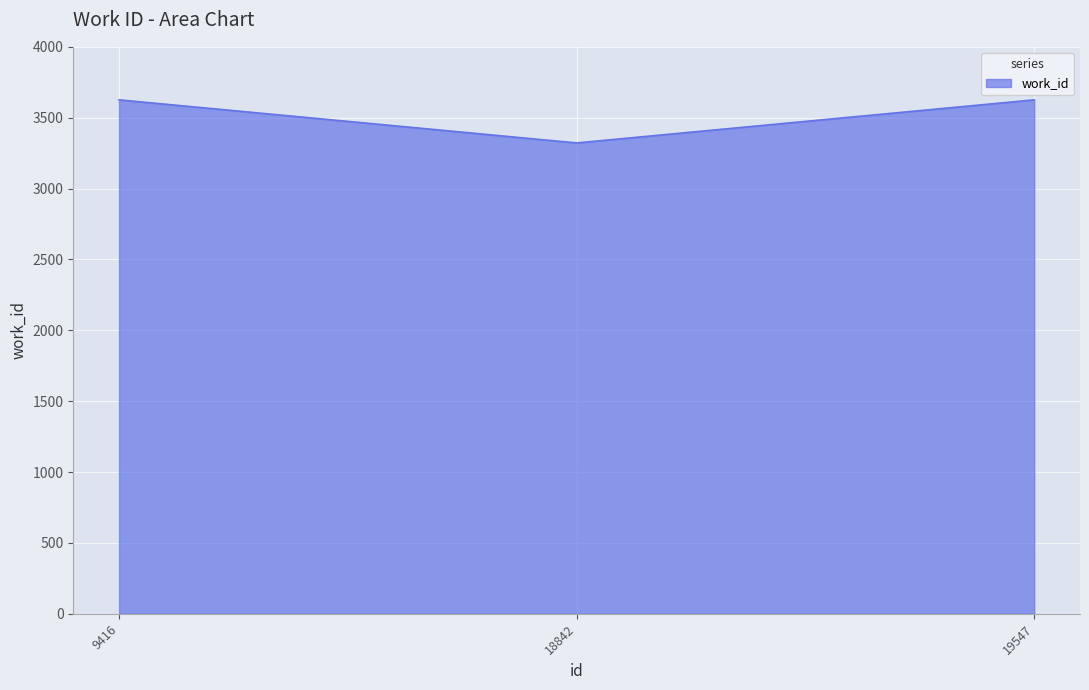

True or false: the data shows 6322 at 9416.

False